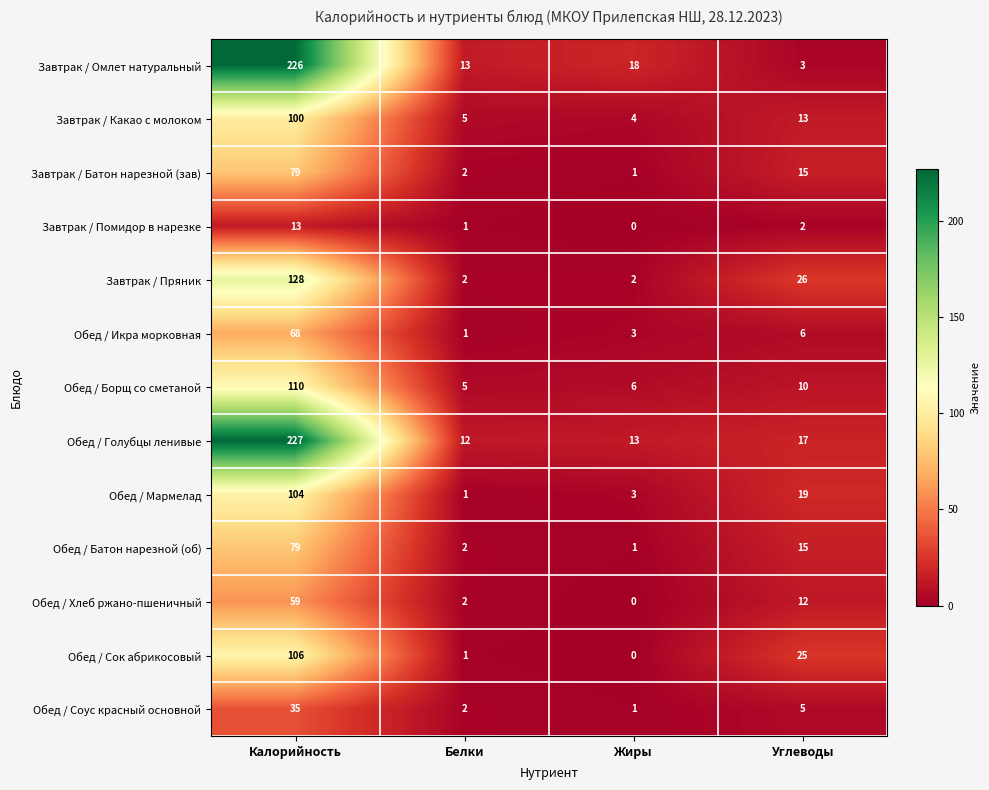

Which series has the widest spread of values?

Завтрак / Омлет натуральный